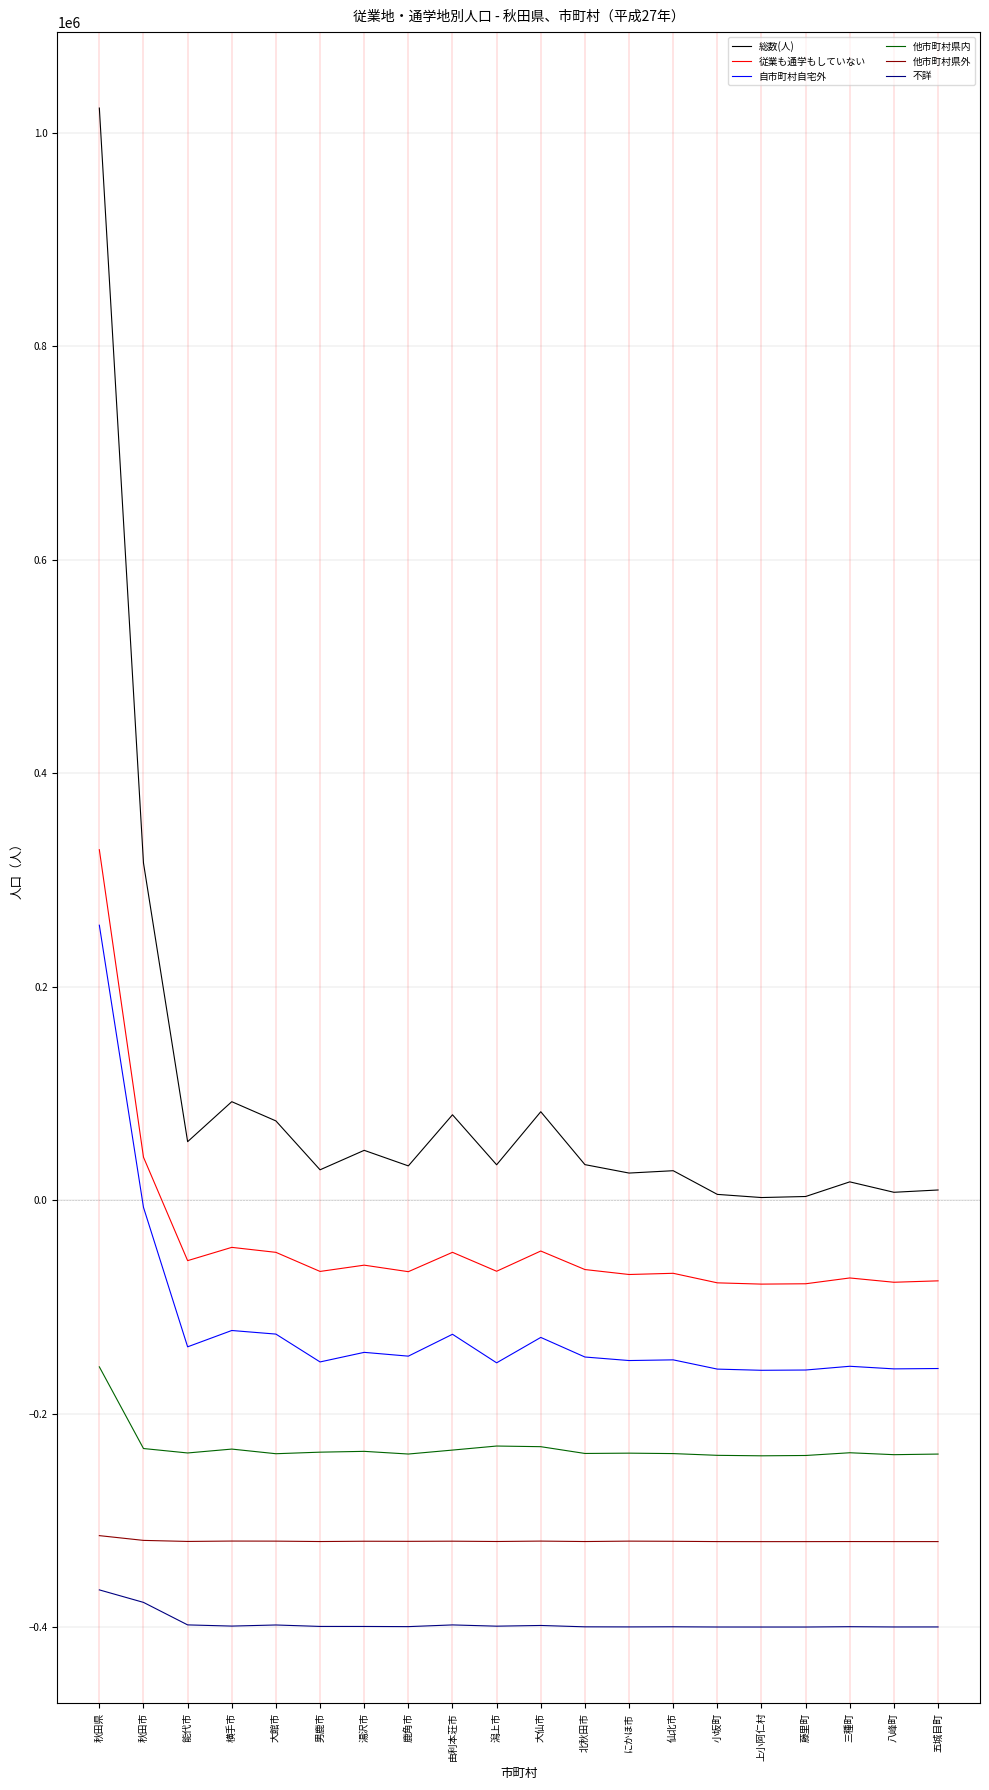

At which label does 自市町村自宅外 reach its peak?

秋田県